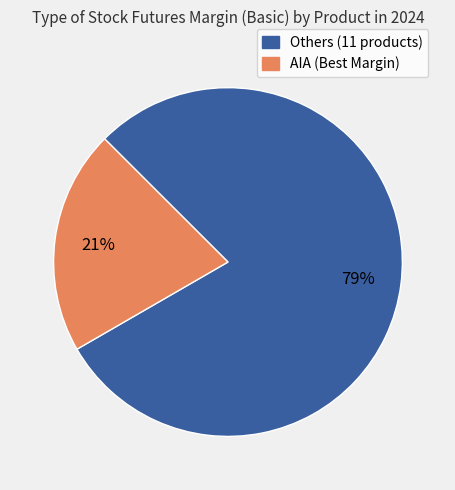

Does any single category account for the majority?

Yes